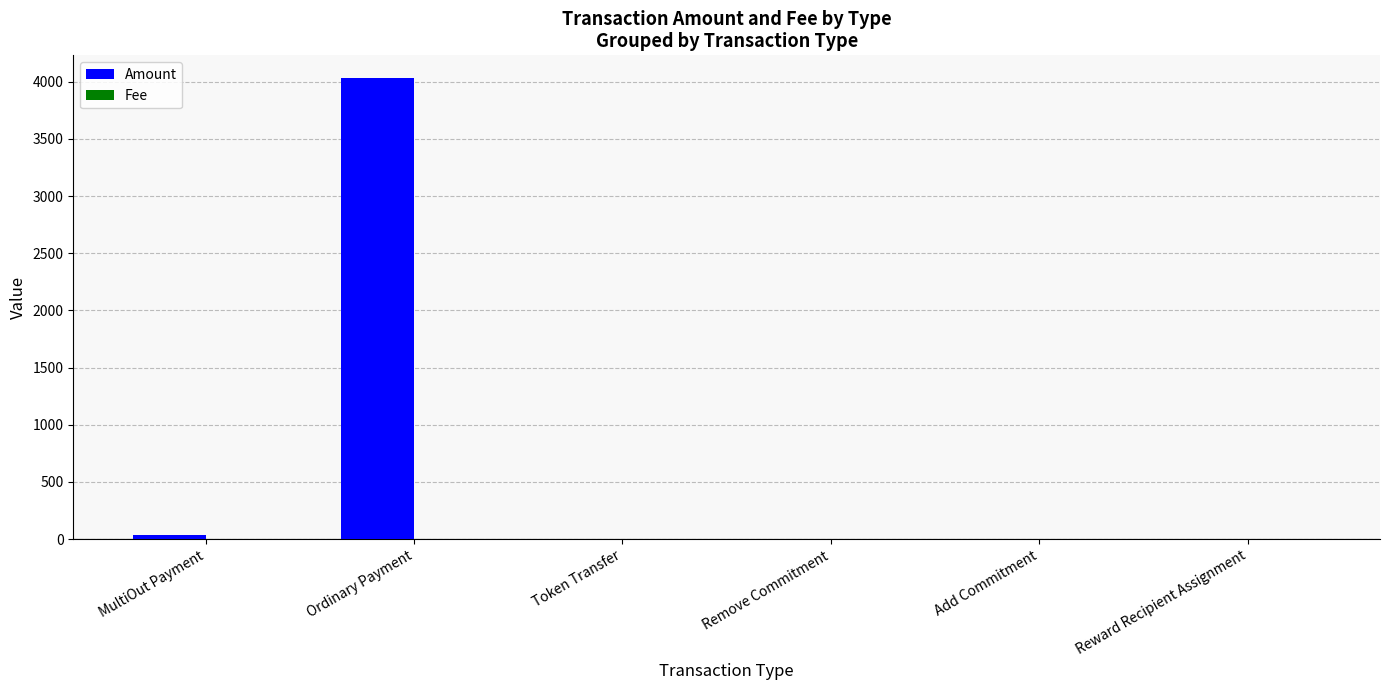

What is the approximate value of Amount at Ordinary Payment?

4028.8